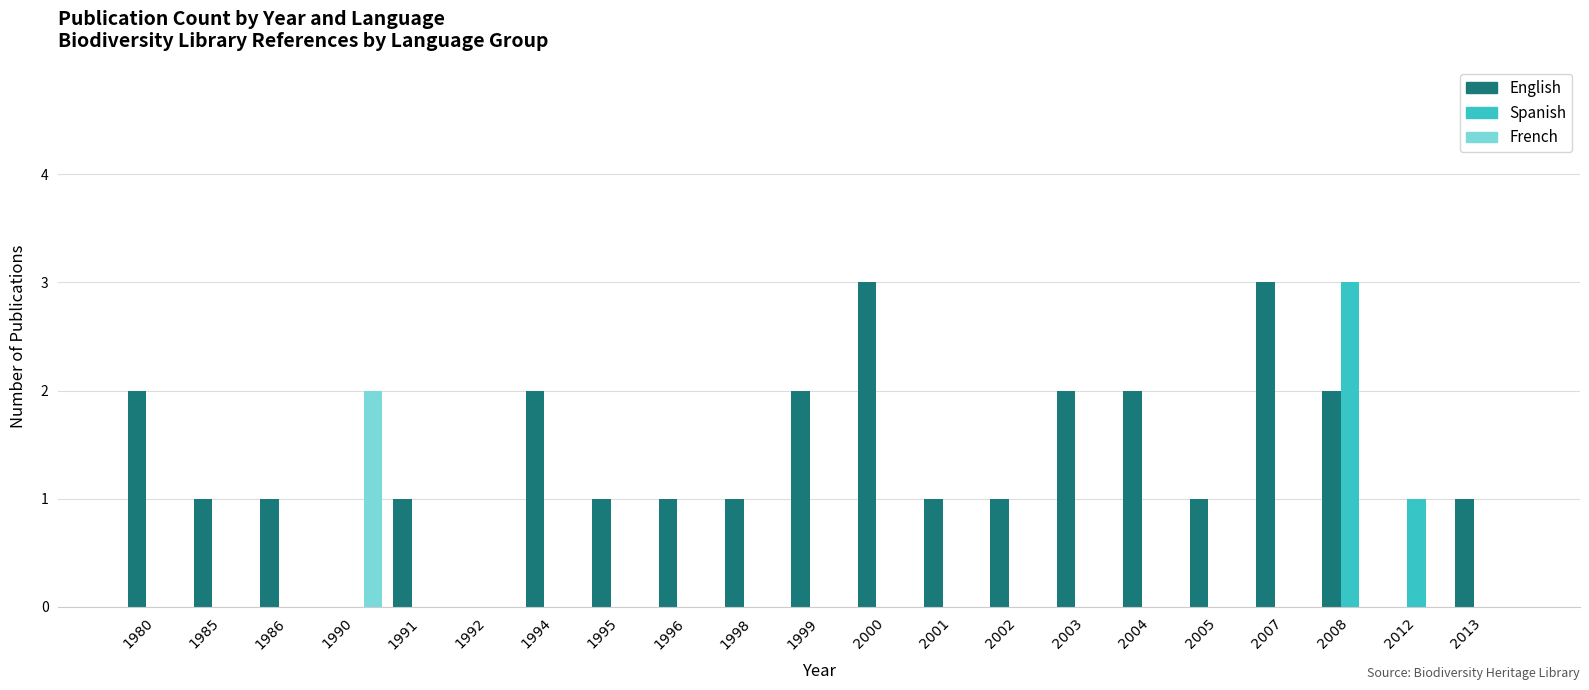

Count the number of data series in this chart.

3